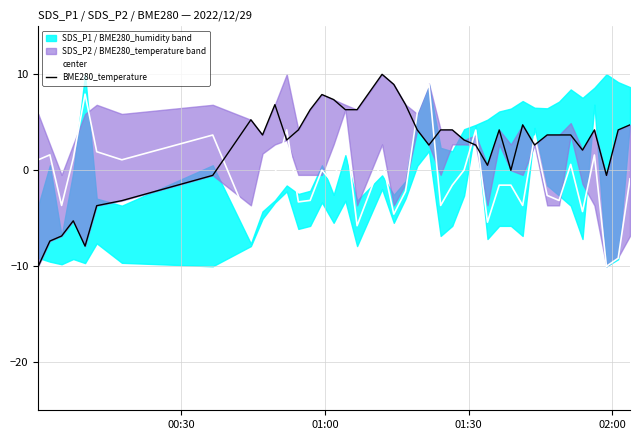

What is the lowest value of the center series?

-10.0